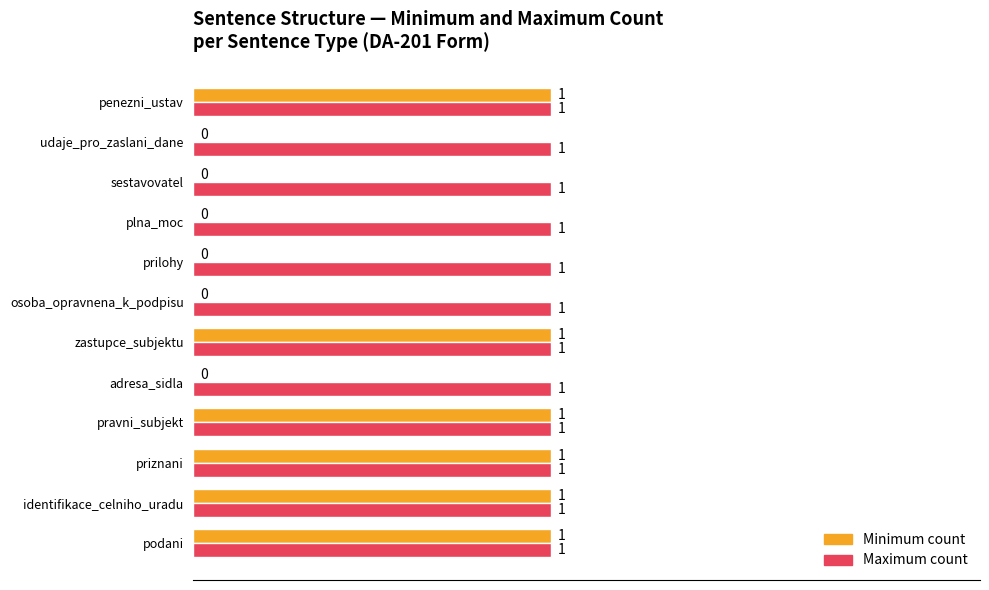

The Maximum count series shows 0 at podani. True or false?

False